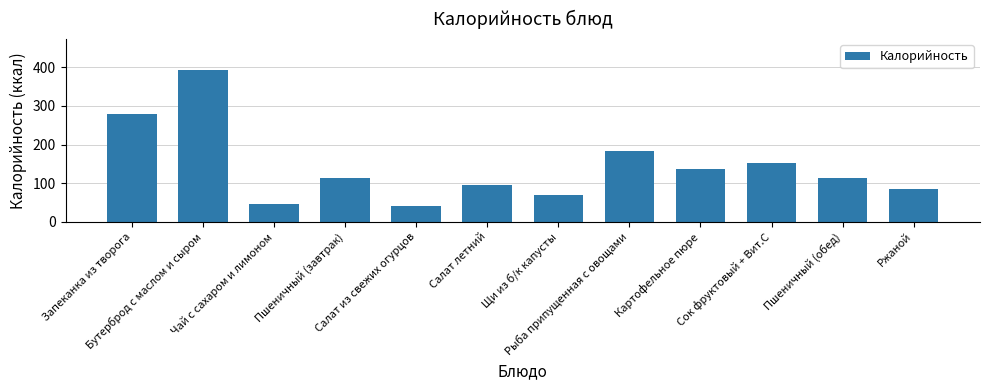

What is the greatest value displayed?

394.6